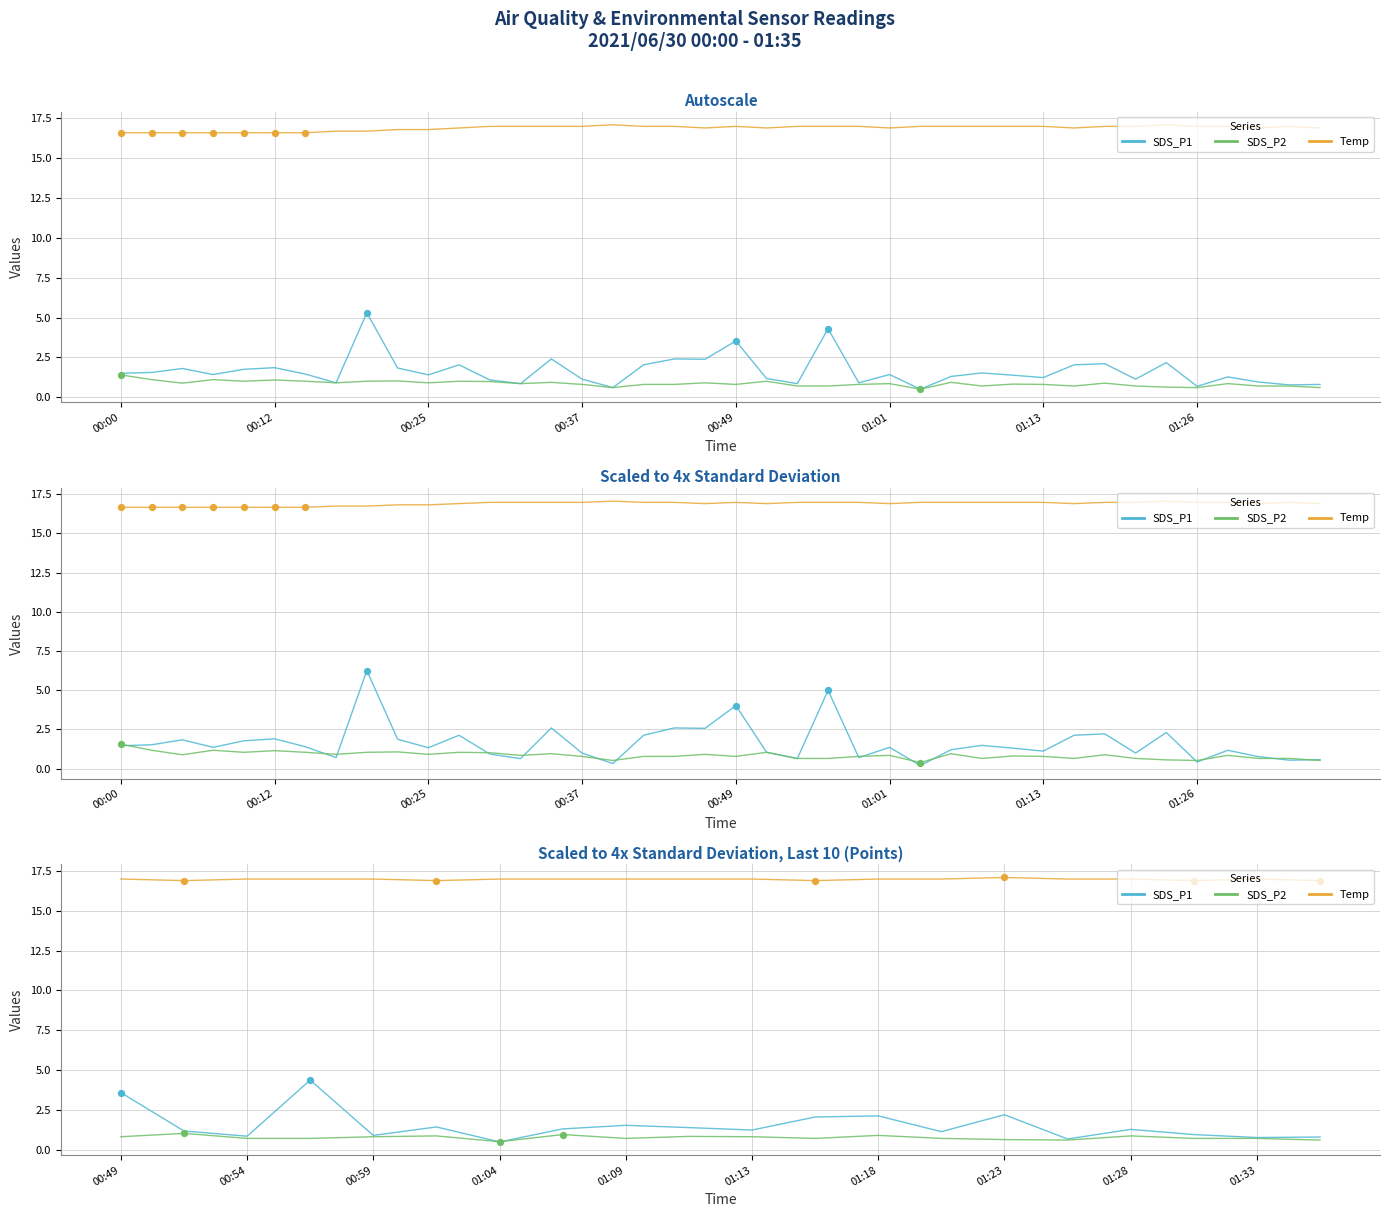

What is the total value across all series at 01:01?

19.2